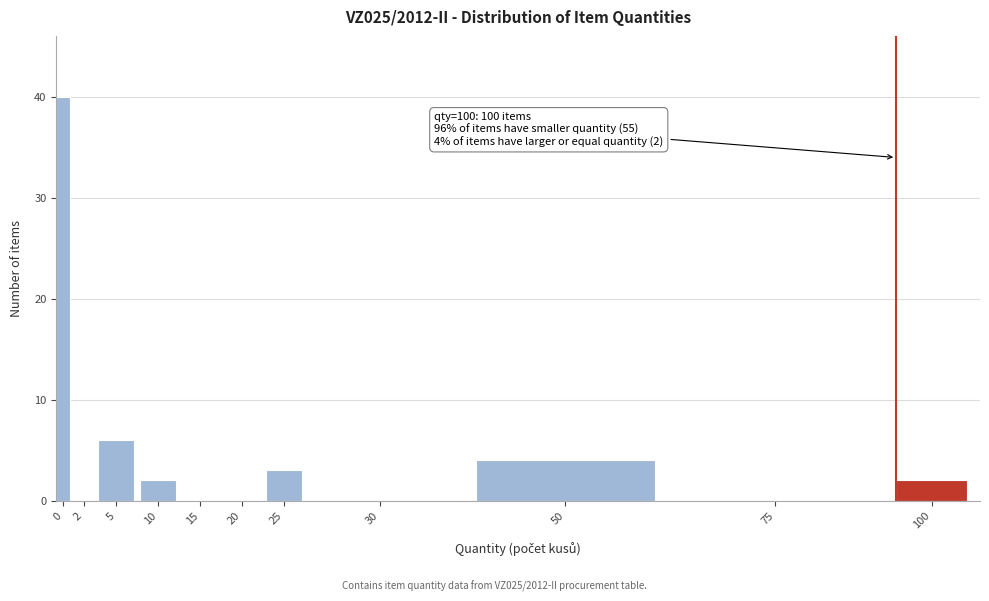

Reading left to right, transcribe all the data shown in this chart.

0=40	2=0	5=6	10=2	15=0	20=0	25=3	30=0	50=4	75=0	100=2